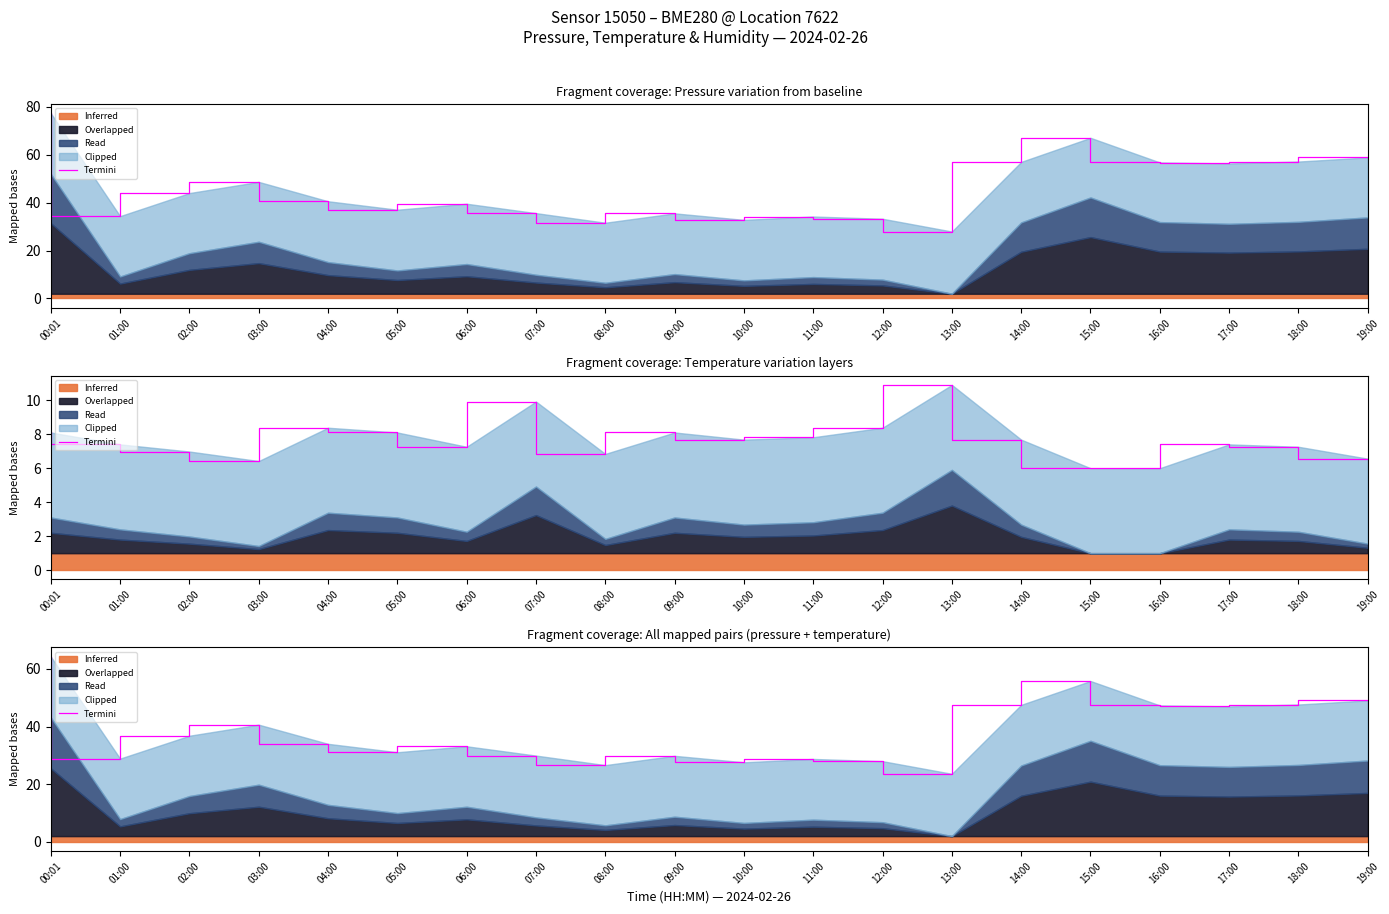

How many categories are shown in the chart?

20